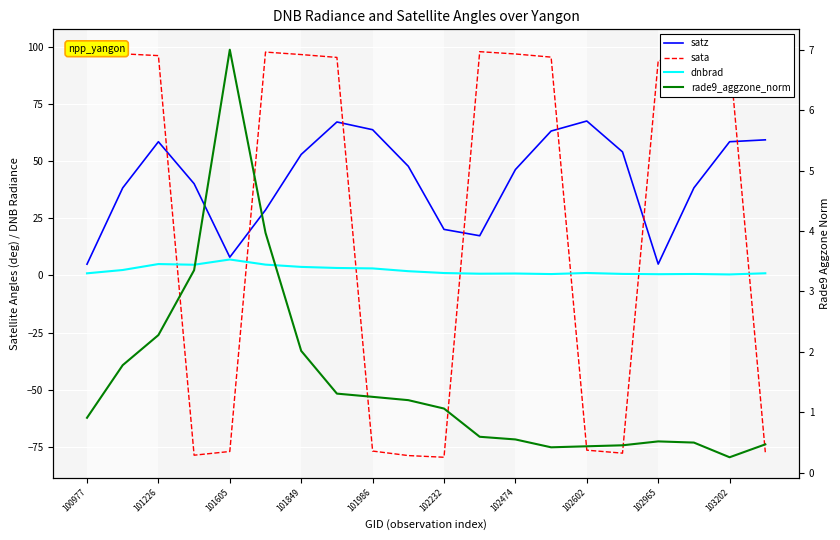

How many intersections are there between sata and satz?

7